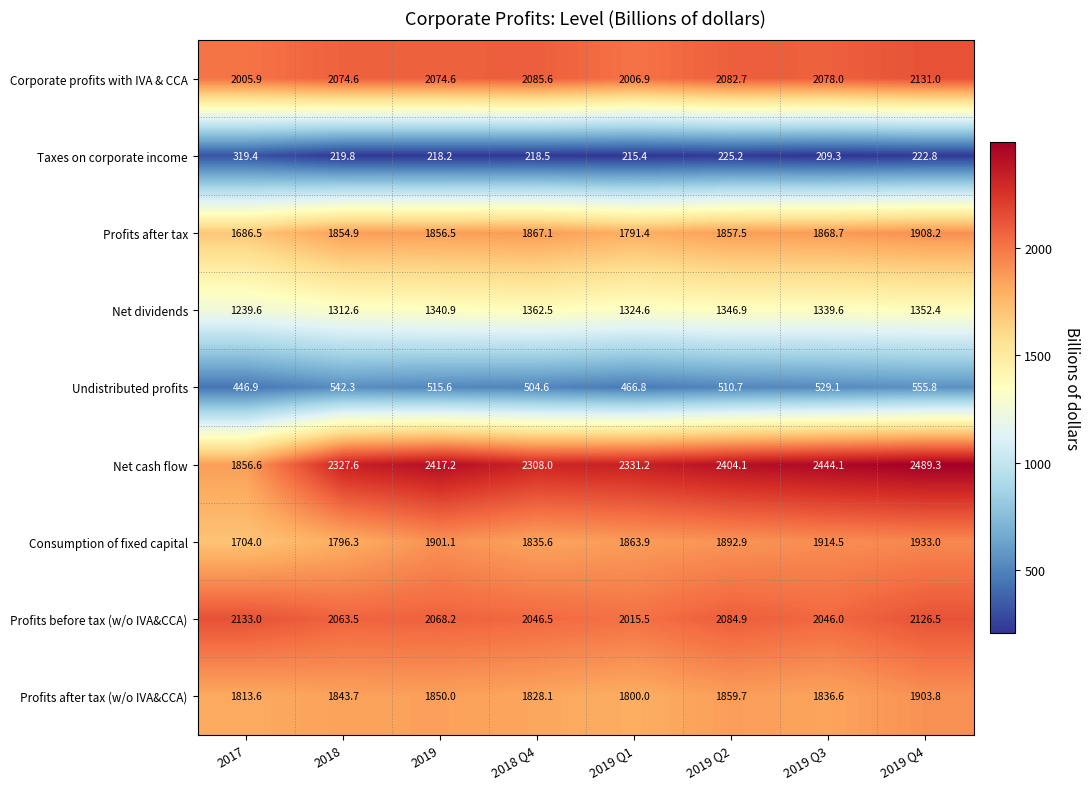

What is the difference between the maximum and minimum values in the Undistributed profits series?

108.9